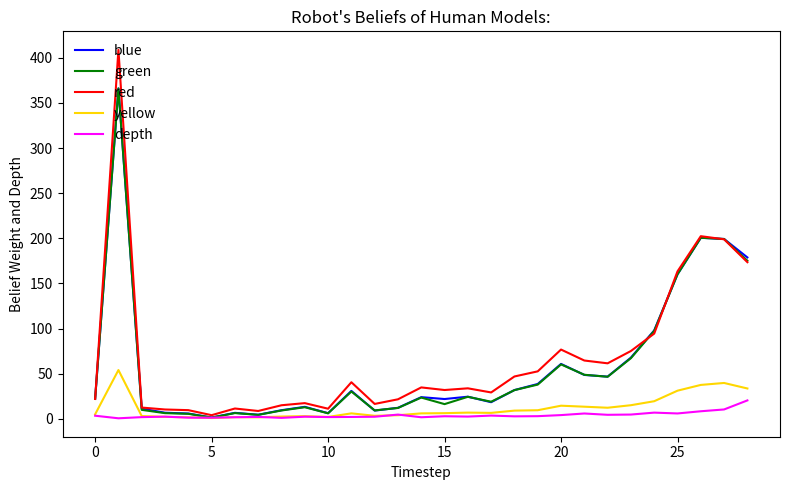

Which series has the widest spread of values?

red